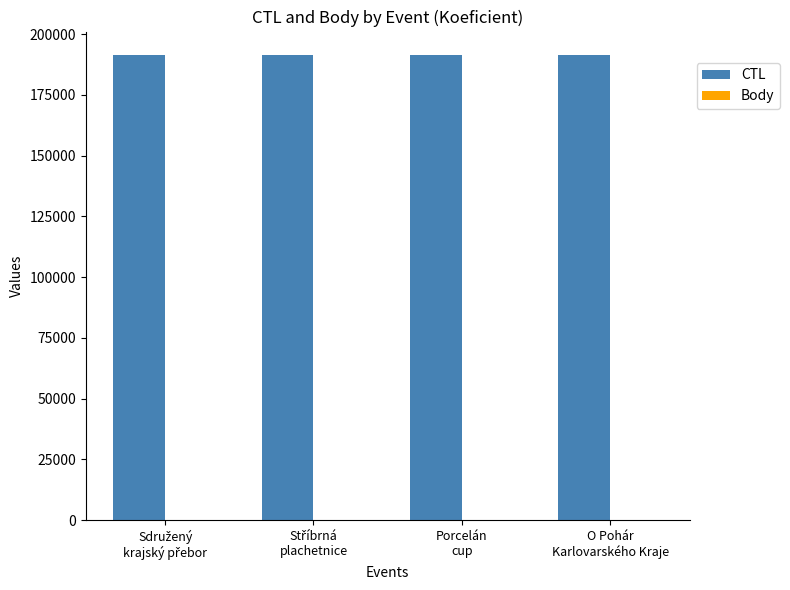

Which series has the largest total across all categories?

CTL